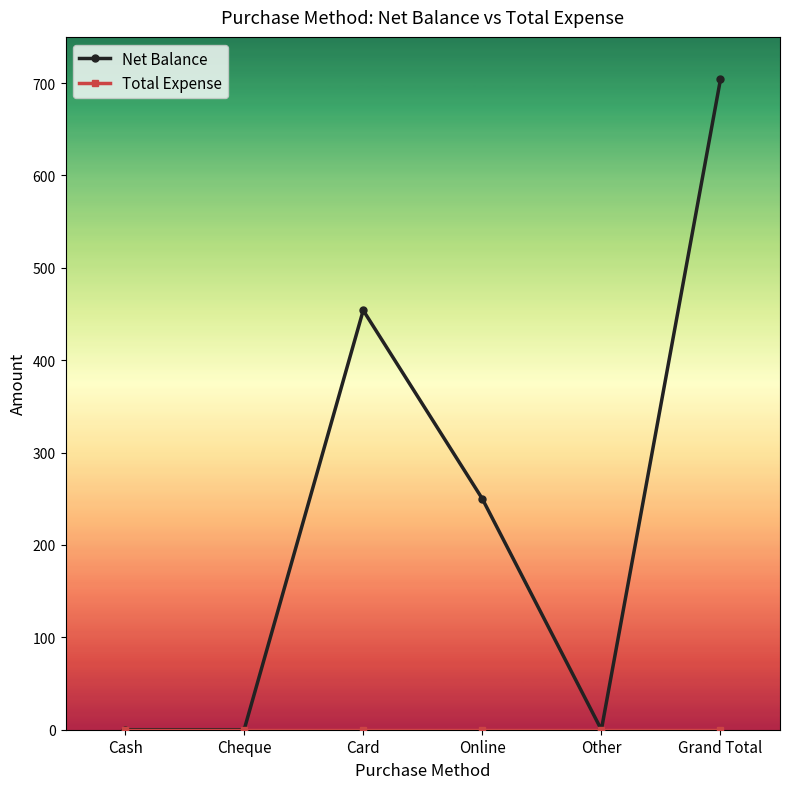

Between Card and Online, which series saw the biggest shift?

Net Balance